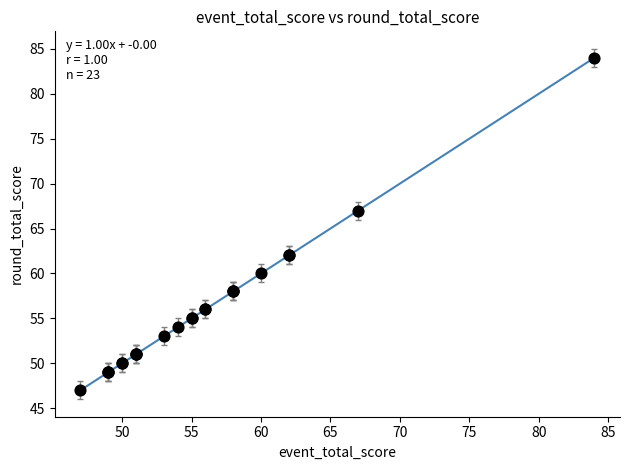

What Y value in the scatter plot is closest to 65?

67